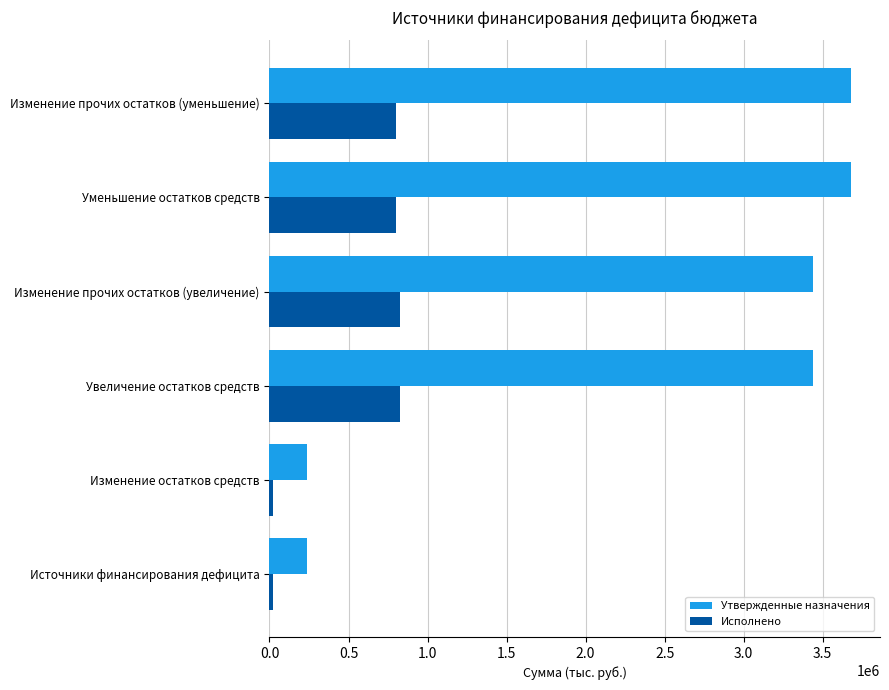

Which series has the largest range (max minus min)?

Утвержденные назначения